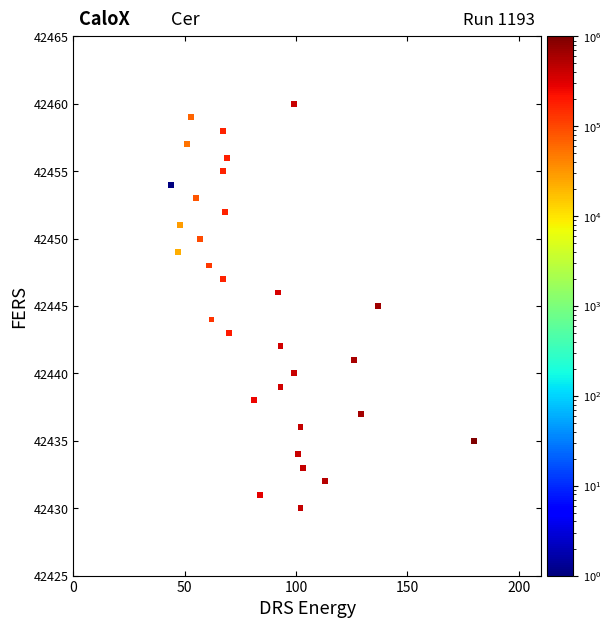

What is the range of Y values (max minus min)?

30